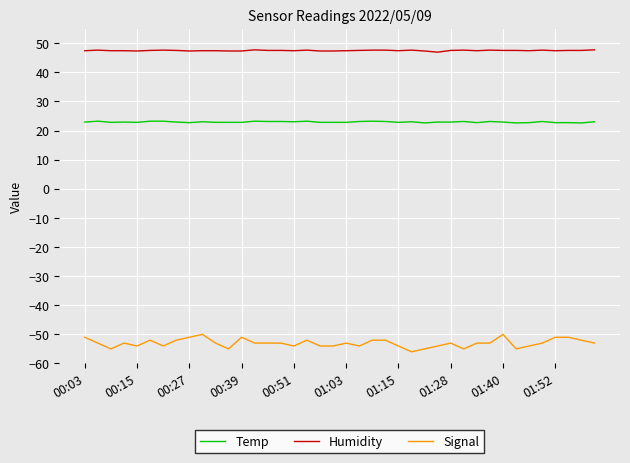

Does the chart display data point markers on the line(s)?

No